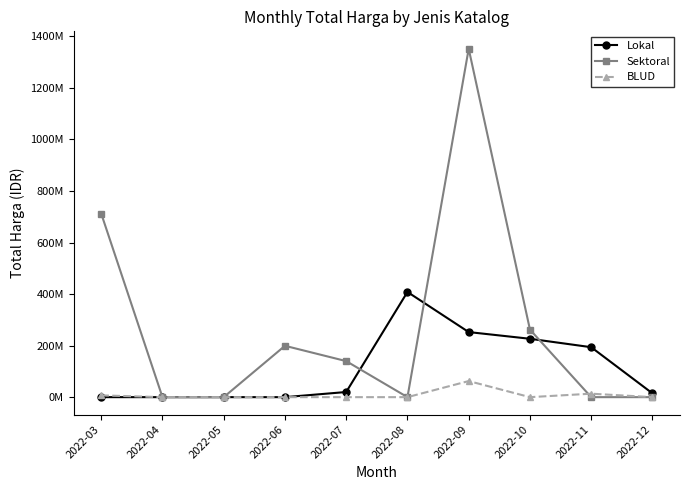

What is the difference between the second highest and second lowest values in the Lokal series?

252477000